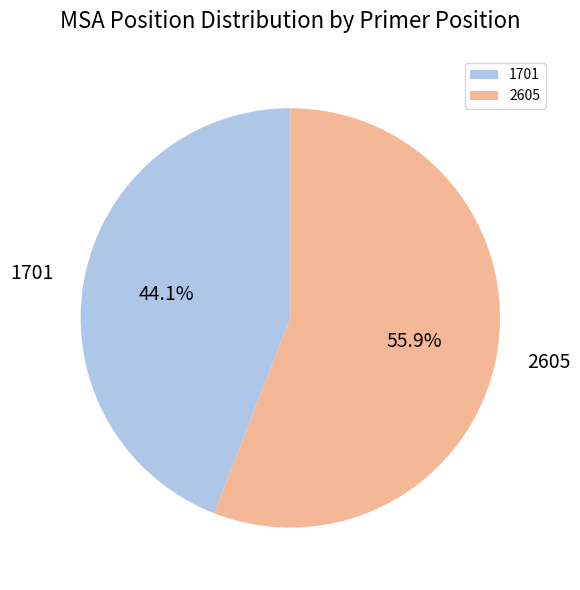

Which has a higher value, 2605 or 1701?

2605